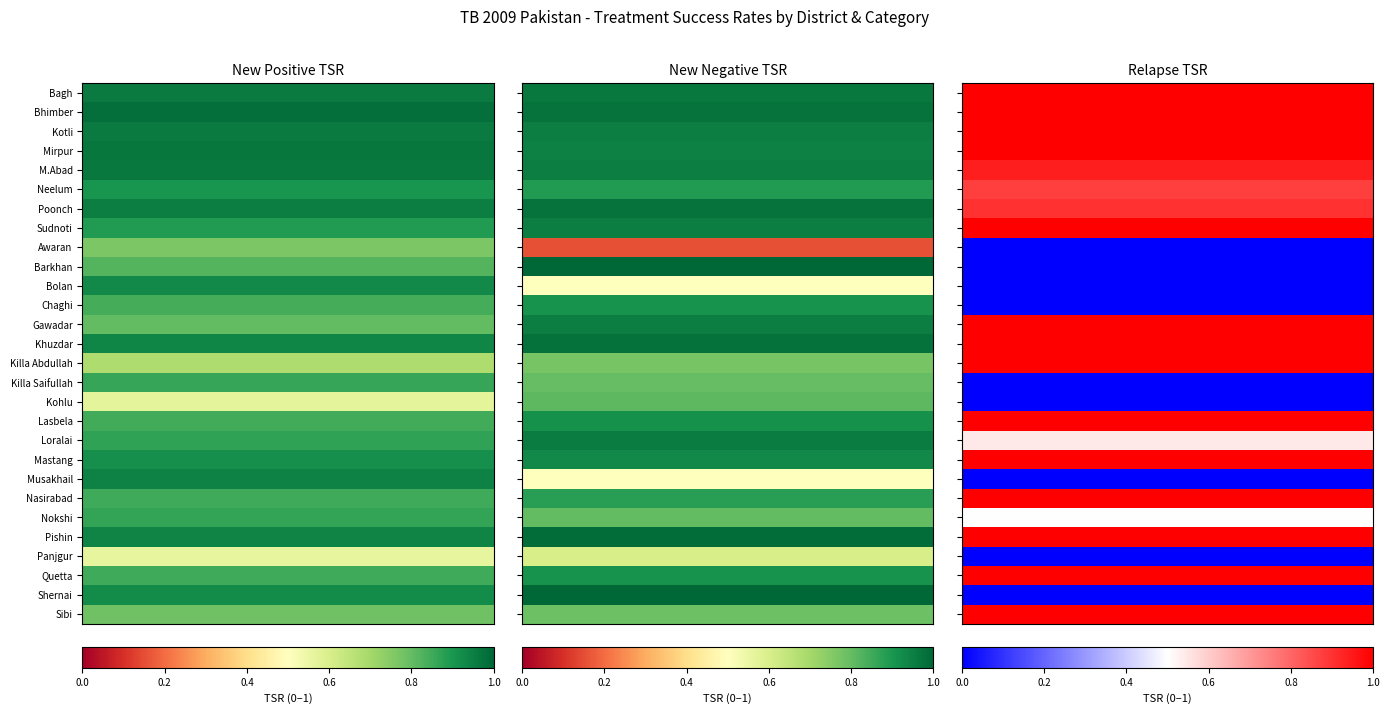

Is the value of New Negative TSR at Bhimber greater than the value of Relapse TSR at Pishin?

No